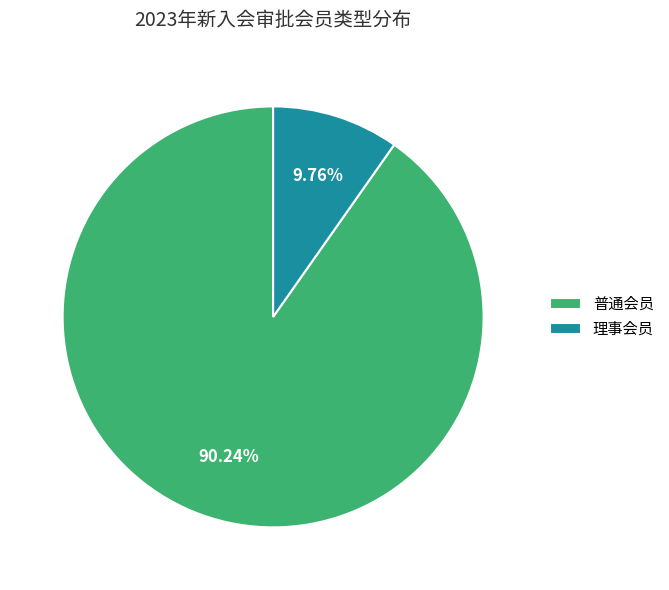

To the nearest percent, what is the difference between the 理事会员 and 普通会员 slice percentages?

80%